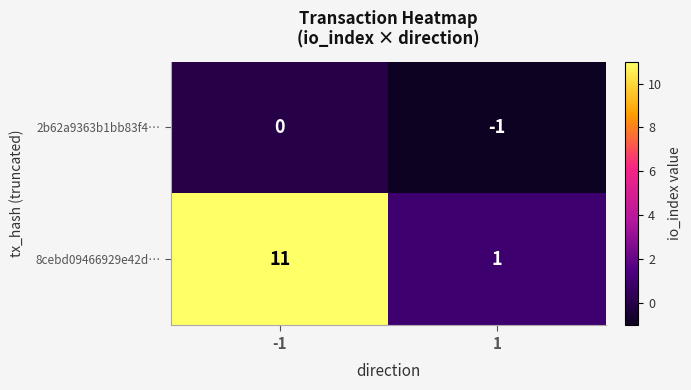

At -1, list the series in order from smallest to largest.

2b62a9363b1bb83f4…, 8cebd09466929e42d…